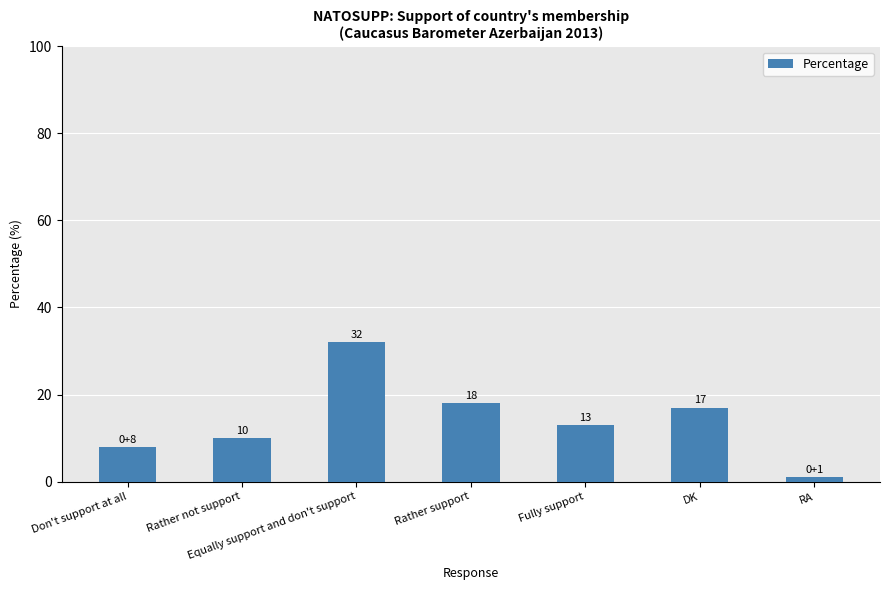

What is the greatest value displayed?

32